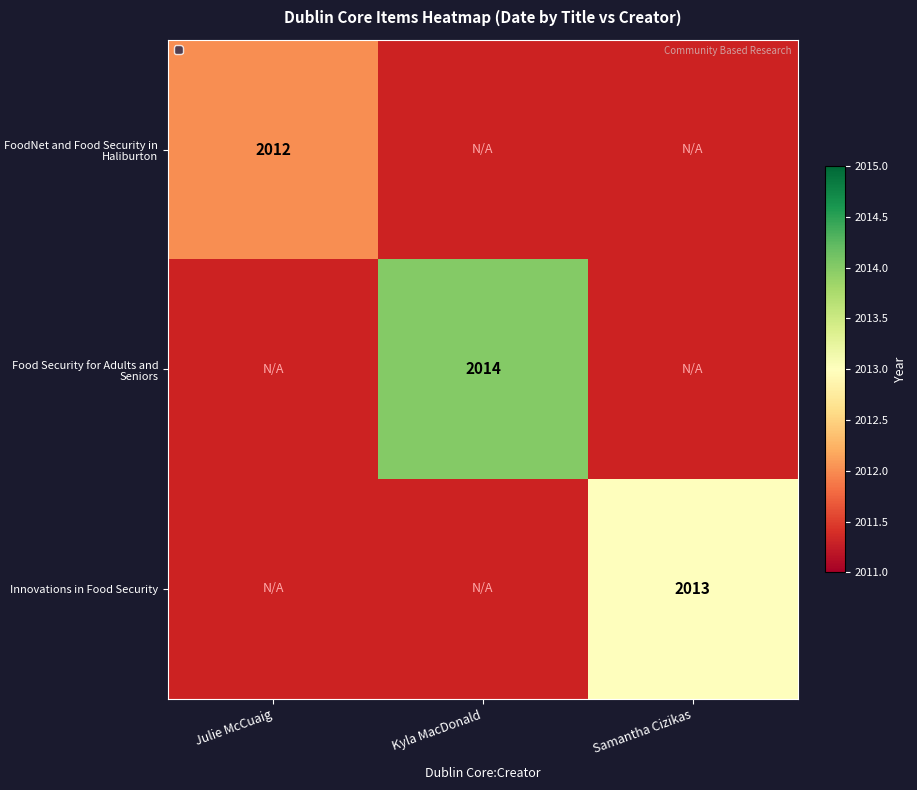

The value of Innovations in Food Security at Samantha Cizikas is 2013. True or false?

True